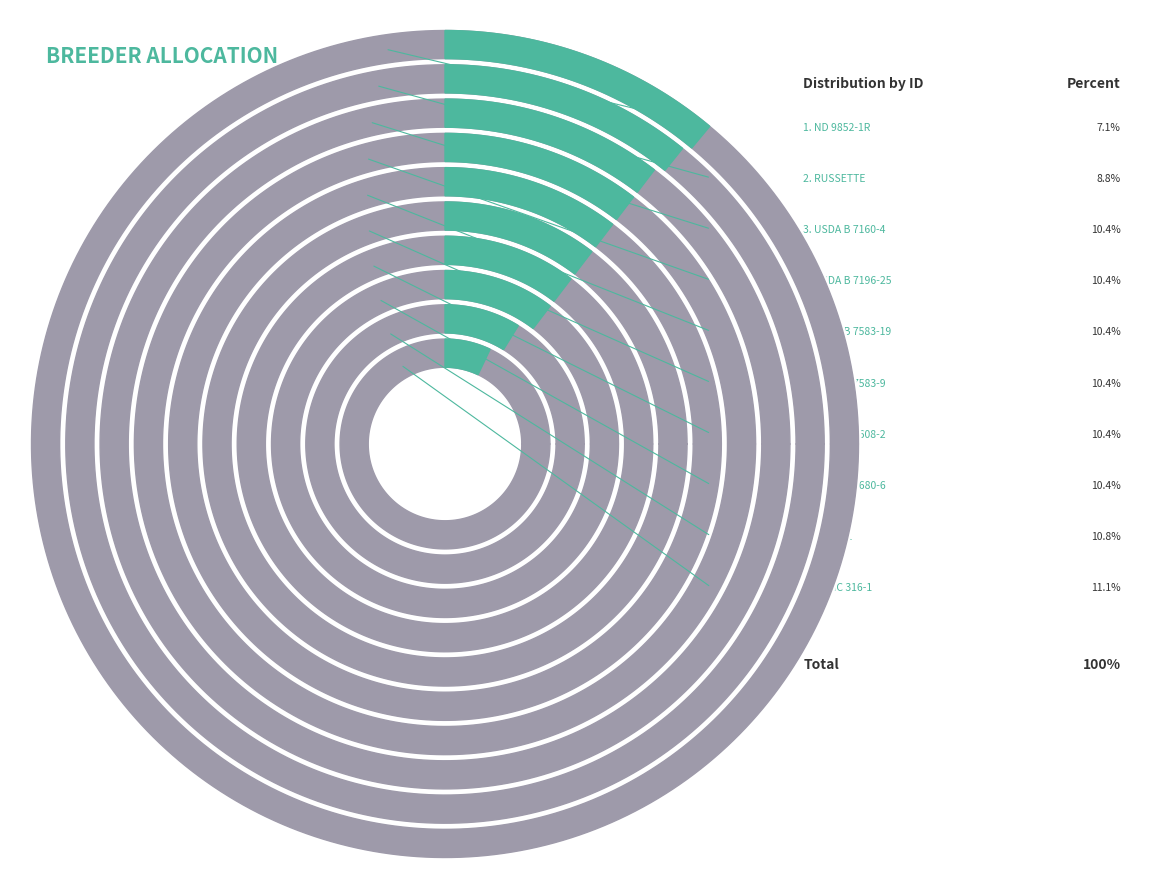

Does any single category account for the majority?

No